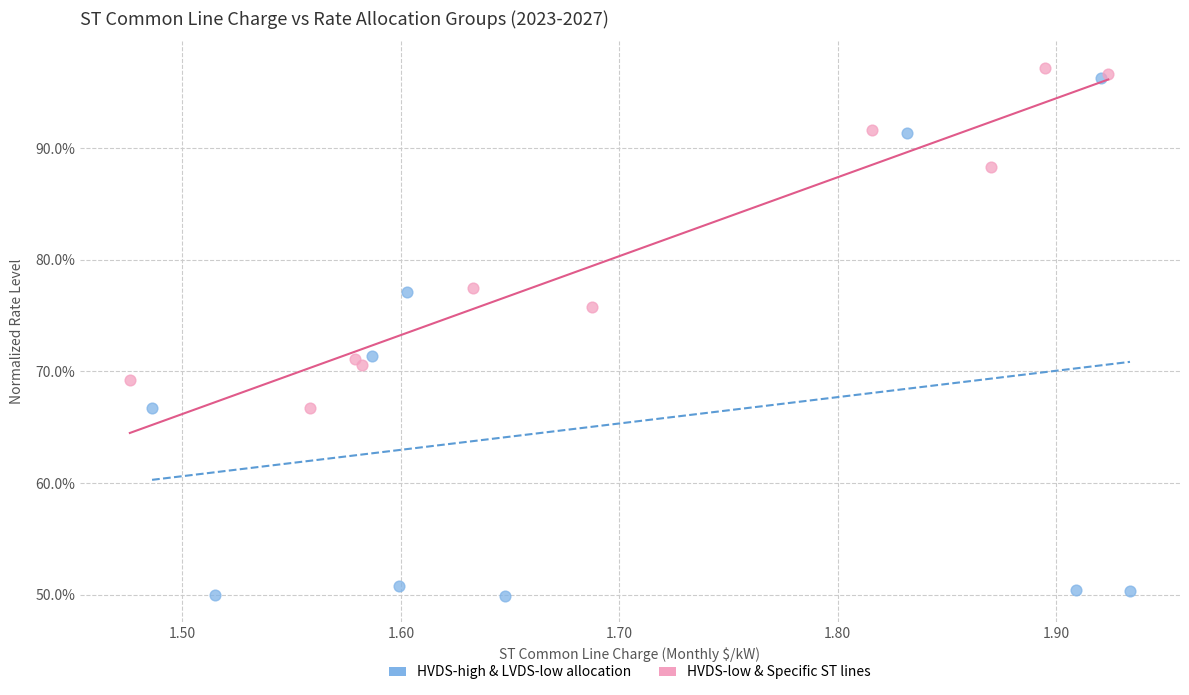

Which series reaches the minimum Y coordinate?

HVDS-high & LVDS-low allocation